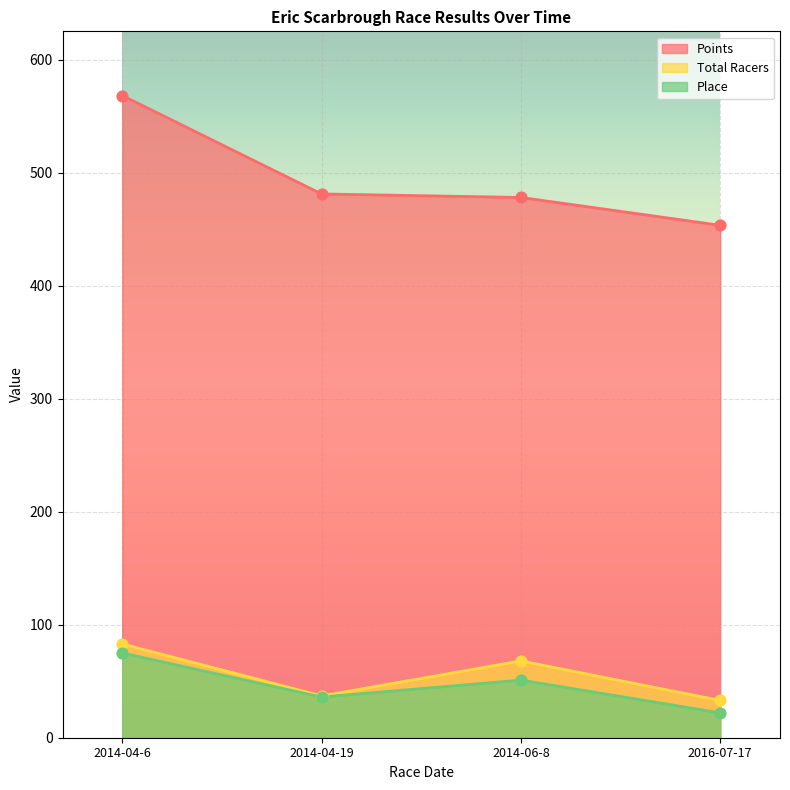

At how many categories does at least one series exceed 497?

1